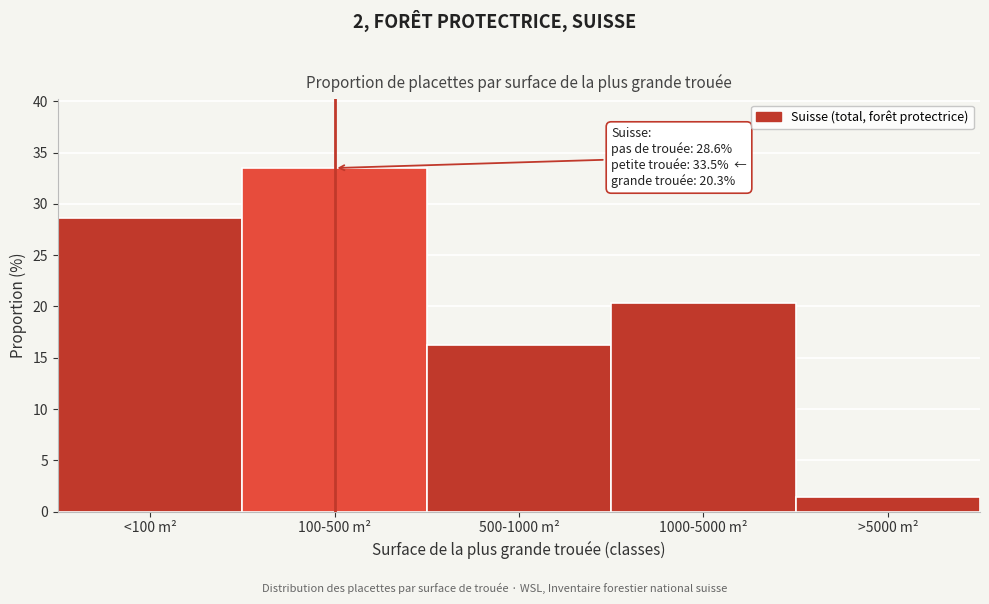

Reading left to right, transcribe all the data shown in this chart.

<100 m²=28.6	100-500 m²=33.5	500-1000 m²=16.2	1000-5000 m²=20.3	>5000 m²=1.4